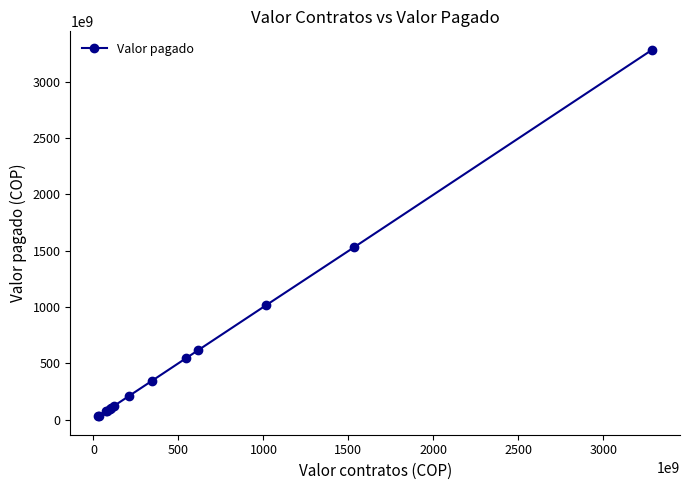

What is the maximum value shown in the chart?

3284934254000